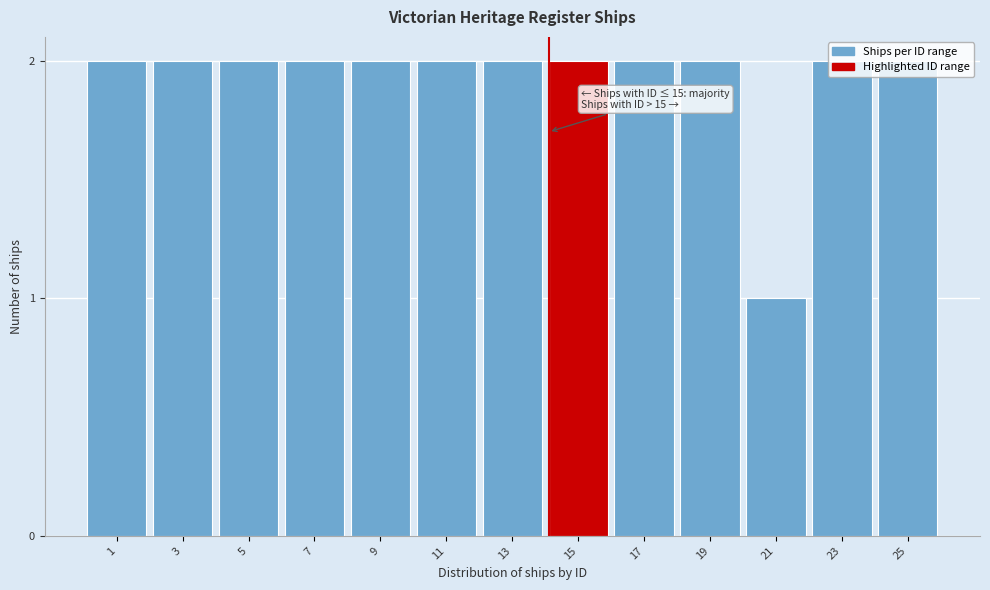

Which category has the lowest value across all series?

21